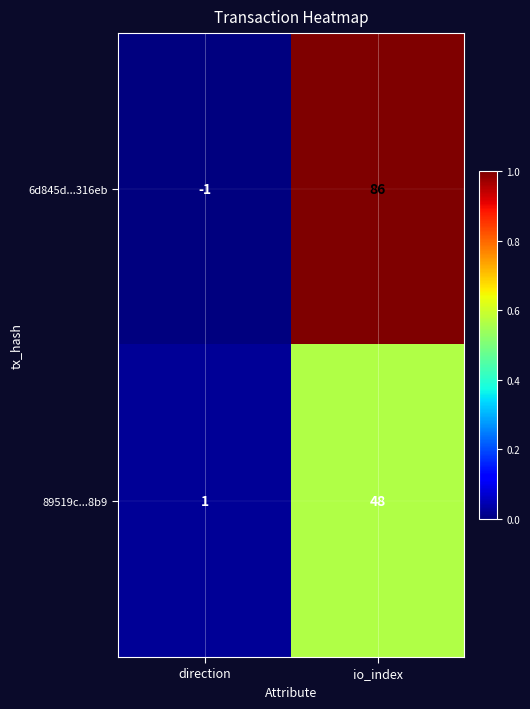

Rank the series at direction from lowest to highest value.

6d845d...316eb, 89519c...8b9